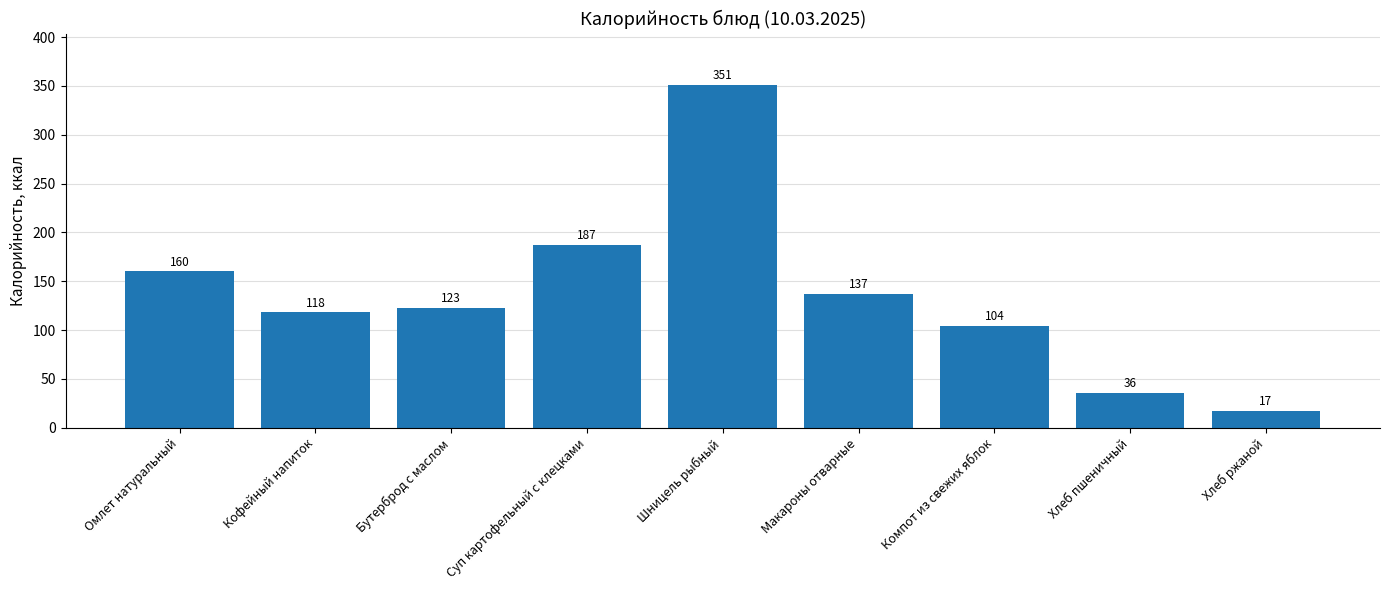

How many values are below 123?

4